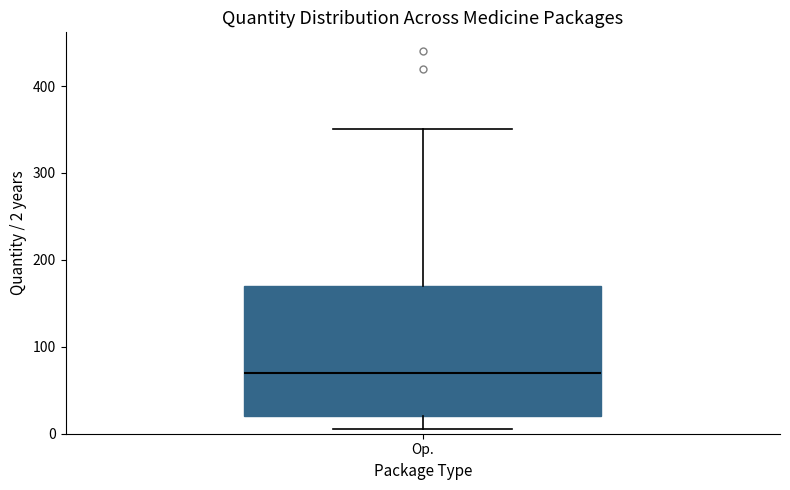

Where does the lower whisker of the box for Op. end on the y-axis? The values are not printed on the chart, so give them approximately, as read against the axis.

10